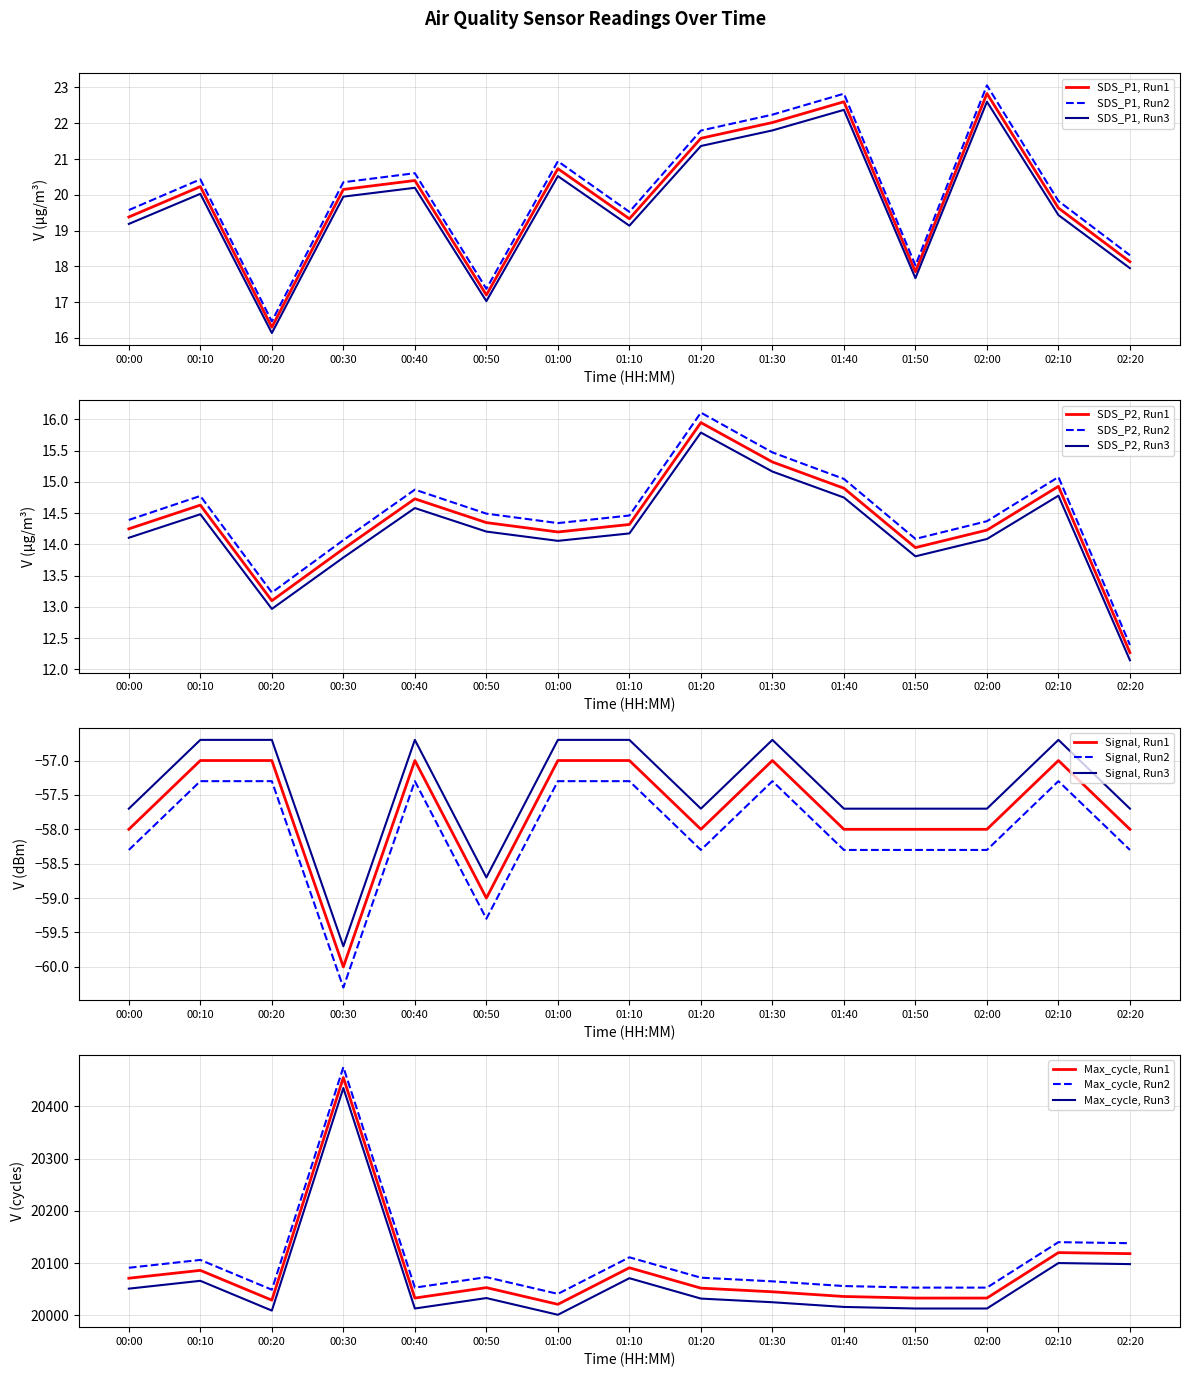

True or false: Signal has a value of -30.5 at 00:30.

False